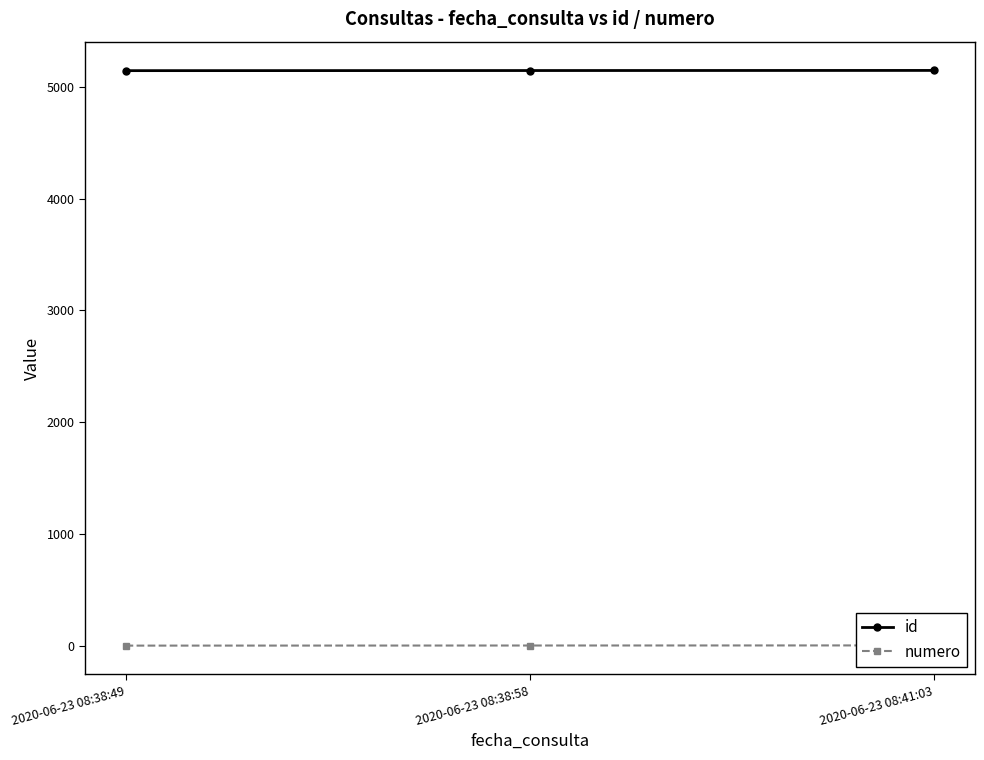

What is the difference between the maximum and minimum values in the numero series?

2